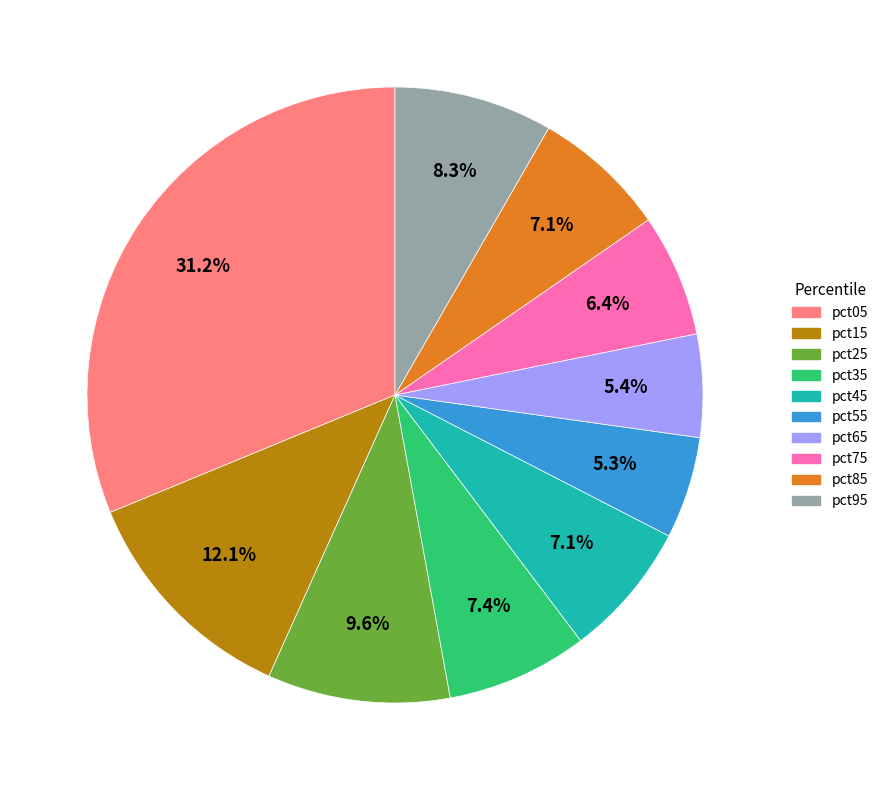

The pct75 slice represents 15% of the pie. True or false?

False